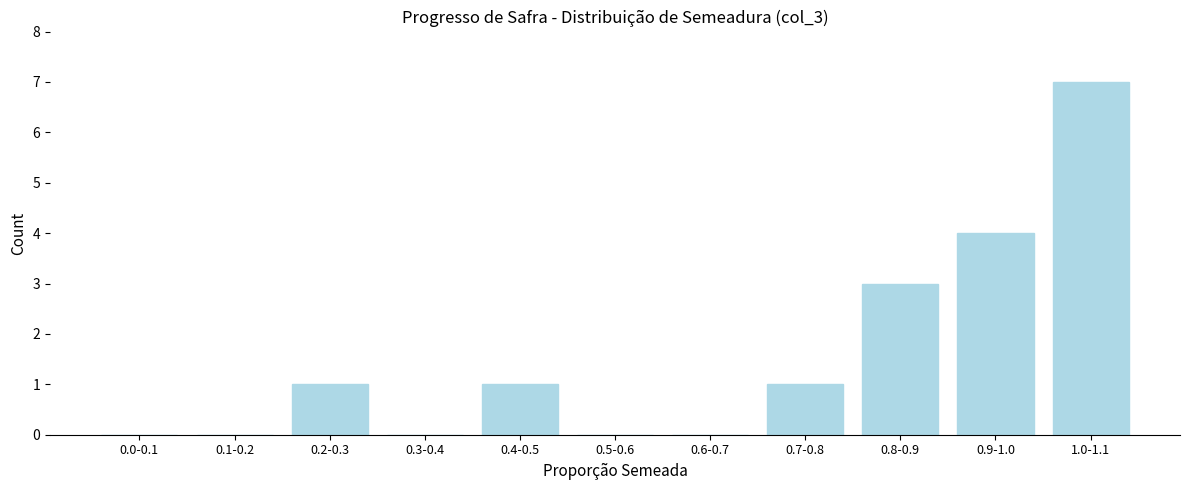

Reading left to right, what are all the values shown in this chart?

0.0-0.1=0	0.1-0.2=0	0.2-0.3=1	0.3-0.4=0	0.4-0.5=1	0.5-0.6=0	0.6-0.7=0	0.7-0.8=1	0.8-0.9=3	0.9-1.0=4	1.0-1.1=7